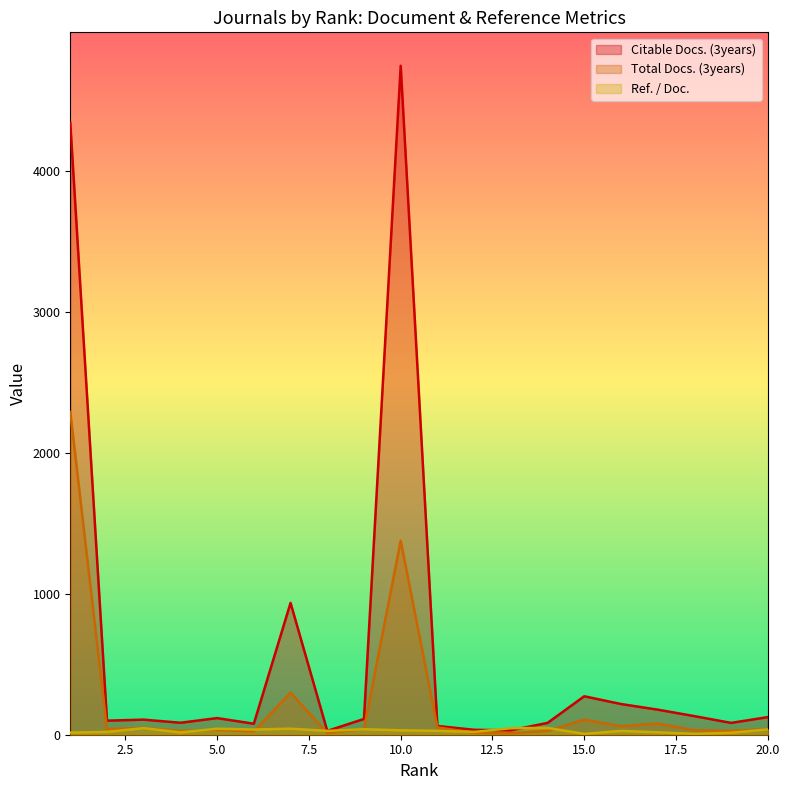

What is the difference between the highest and lowest values at 13?

35.1